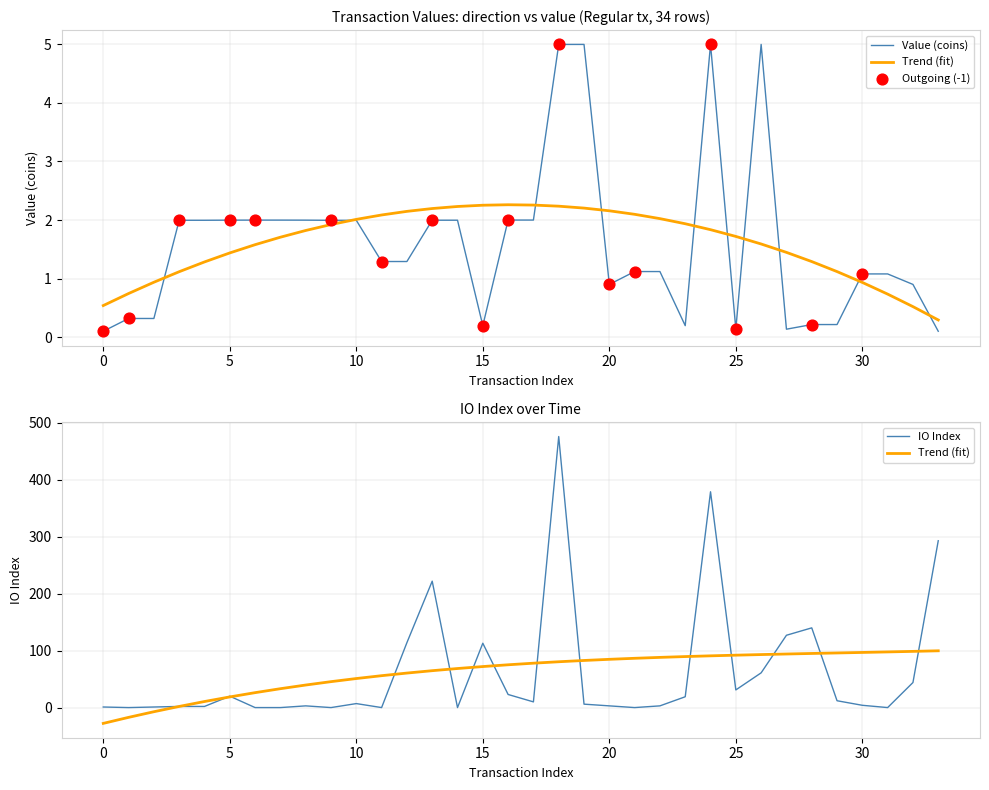

What is the ratio of the value at 0 to the value at 30?

0.3